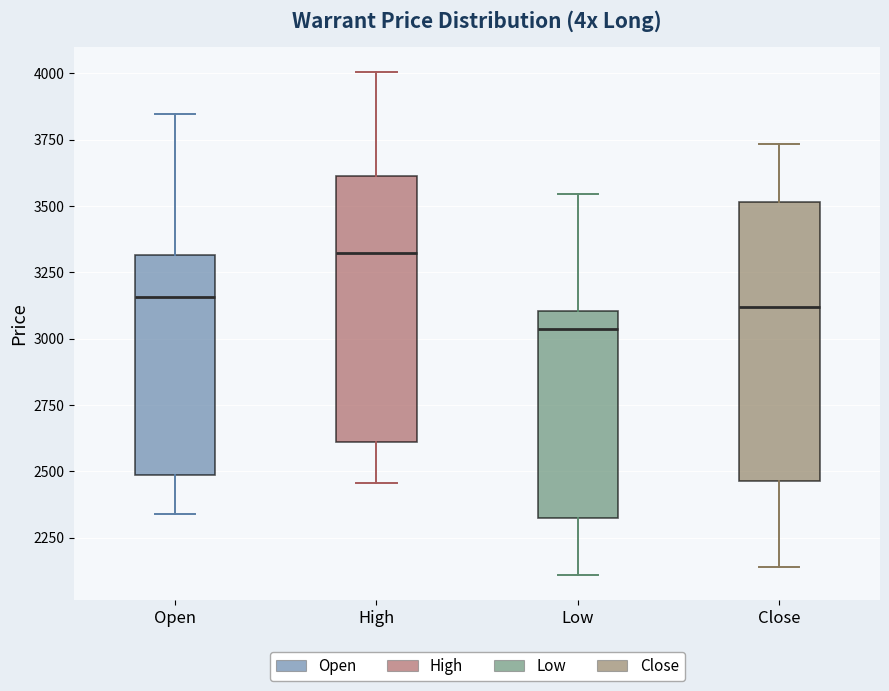

Comparing the boxes themselves (not the whiskers), which one is the tallest?

Close